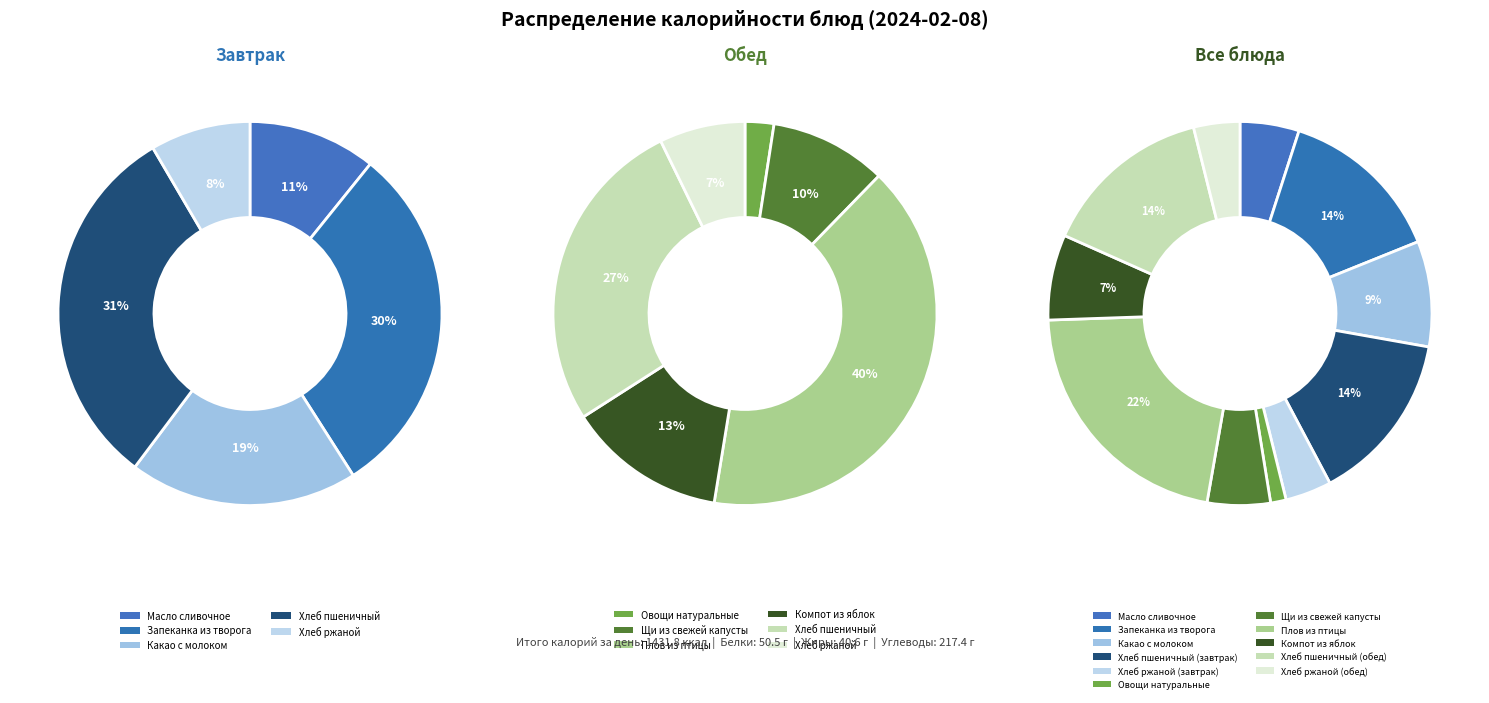

Which category has the biggest portion of the pie?

Плов из птицы